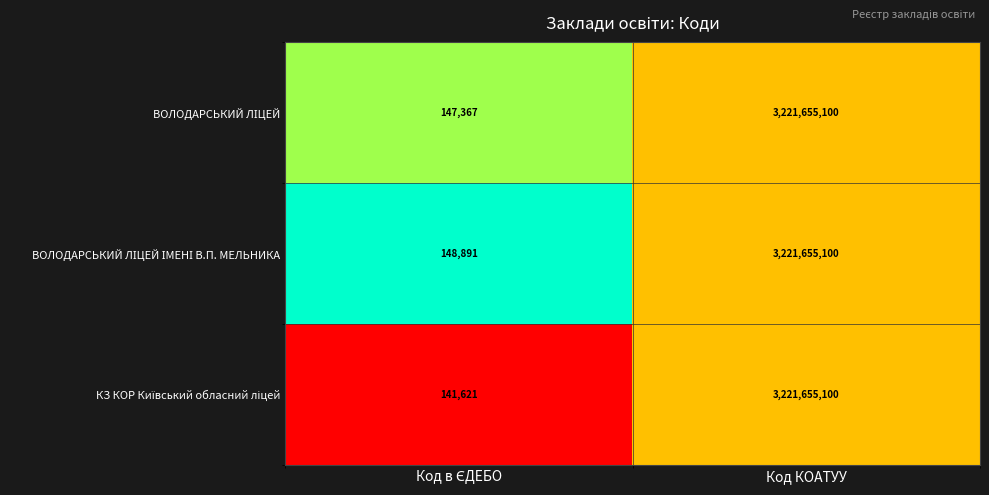

What is the greatest value displayed?

3221655100